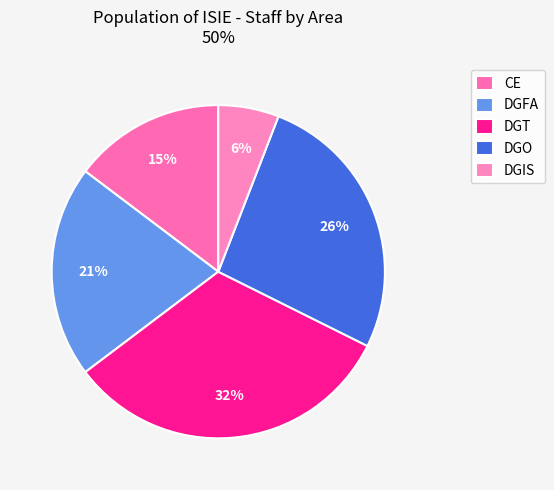

How many slices are in this pie chart?

5